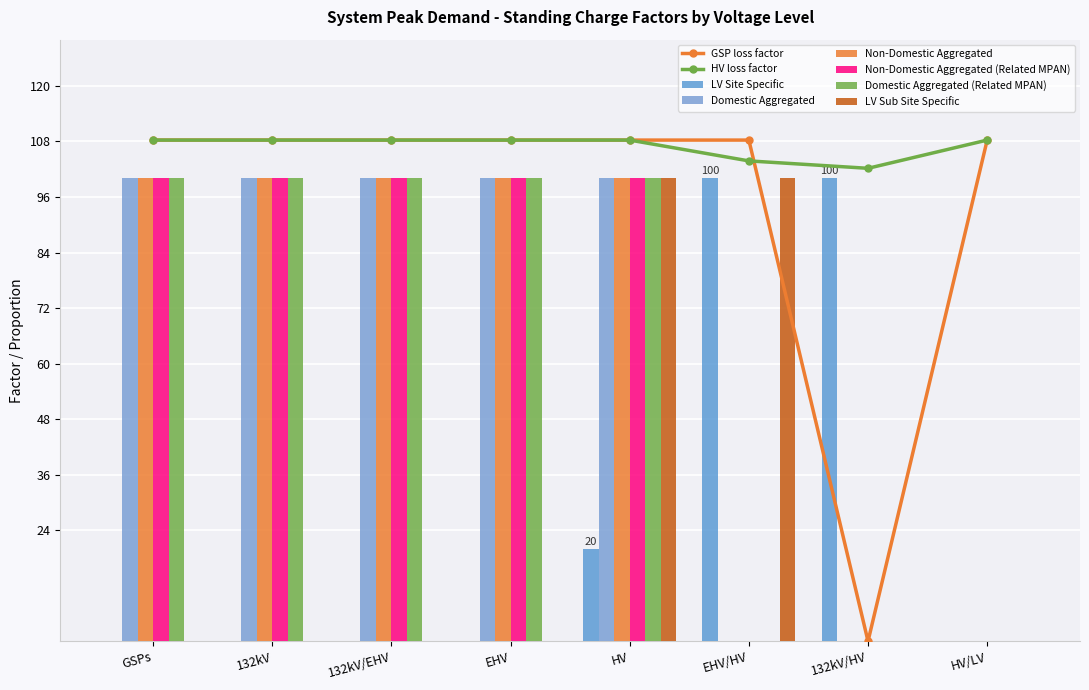

Does the chart contain stacked bars?

No